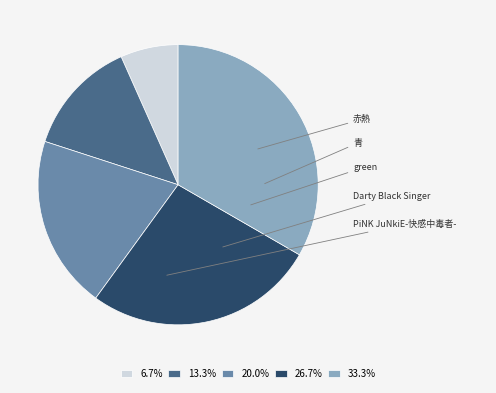

Rank the categories by value from lowest to highest.

赤熱, 青, green, Darty Black Singer, PiNK JuNkiE-快感中毒者-